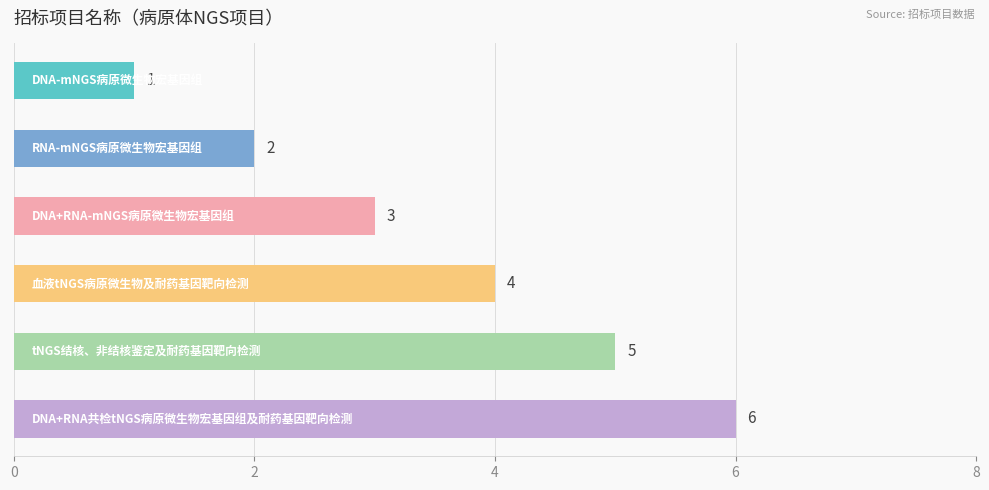

What is the value of the 4th bar from the top?

4